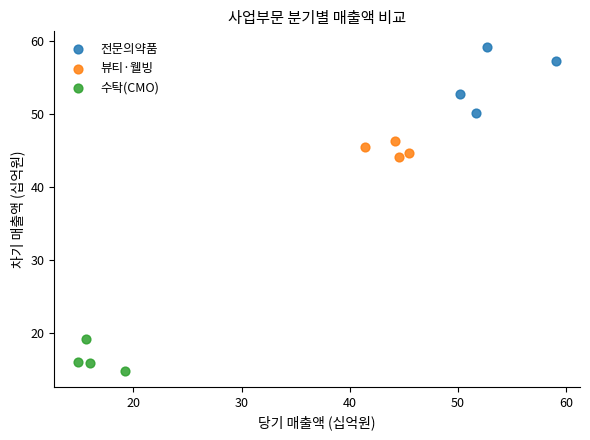

Which series has the largest Y range (max minus min)?

전문의약품